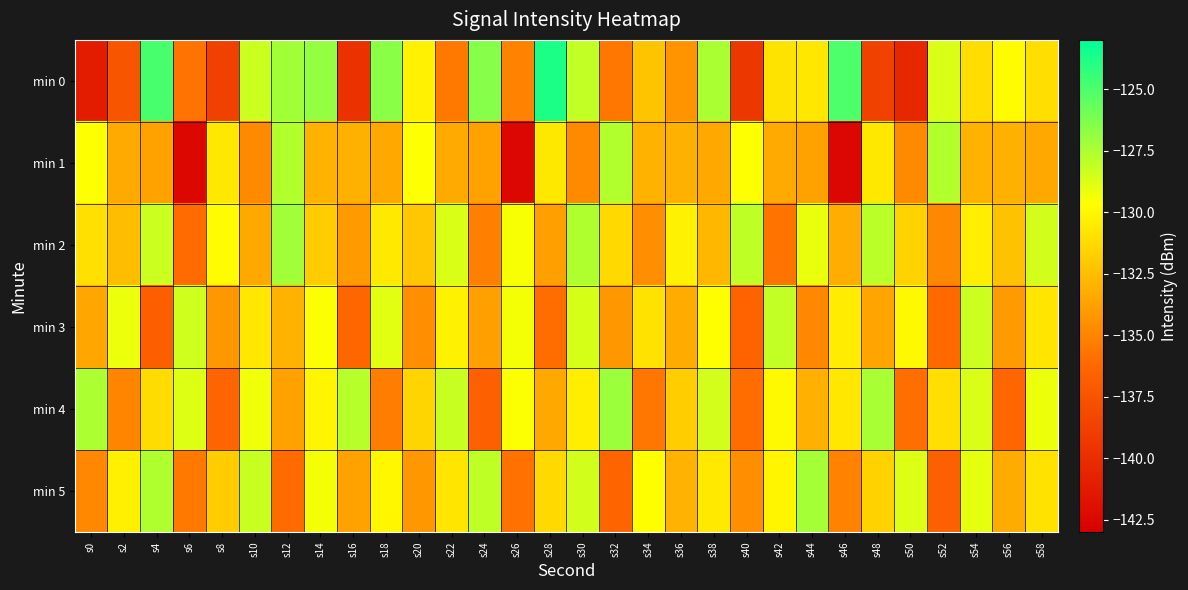

Which series has the largest total across all categories?

min 2